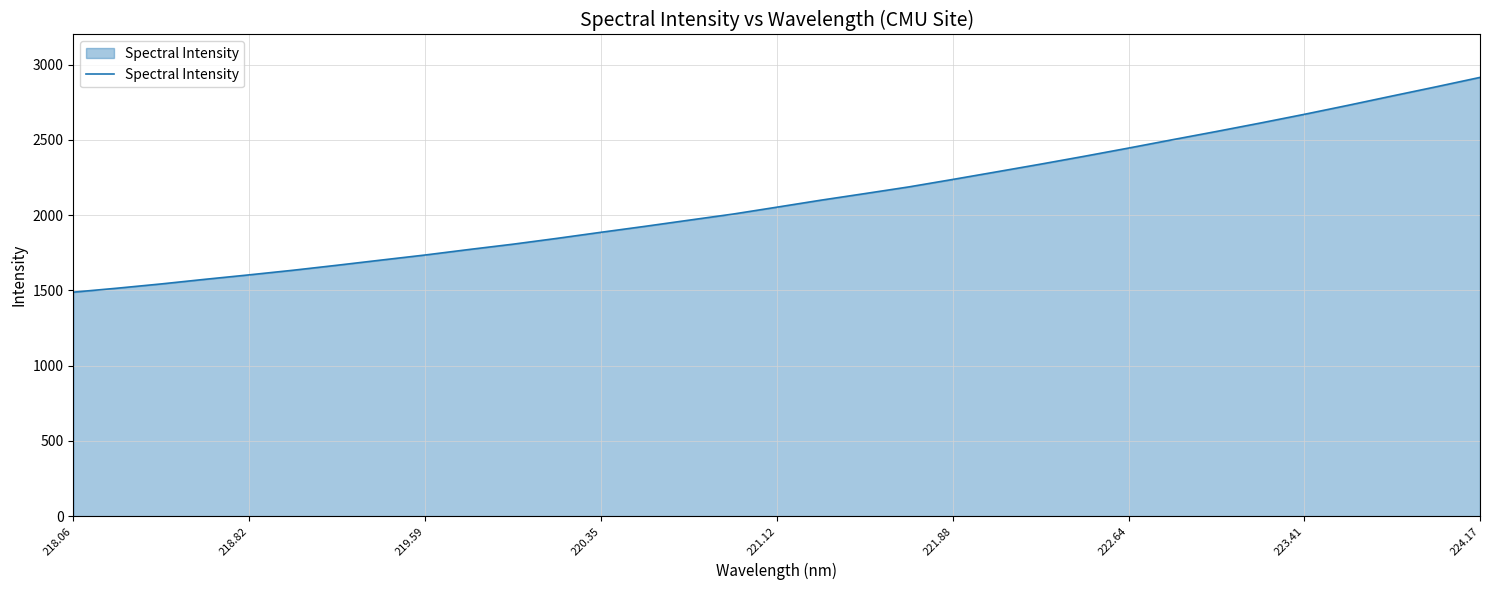

What is the difference between the maximum and minimum values?

1426.9